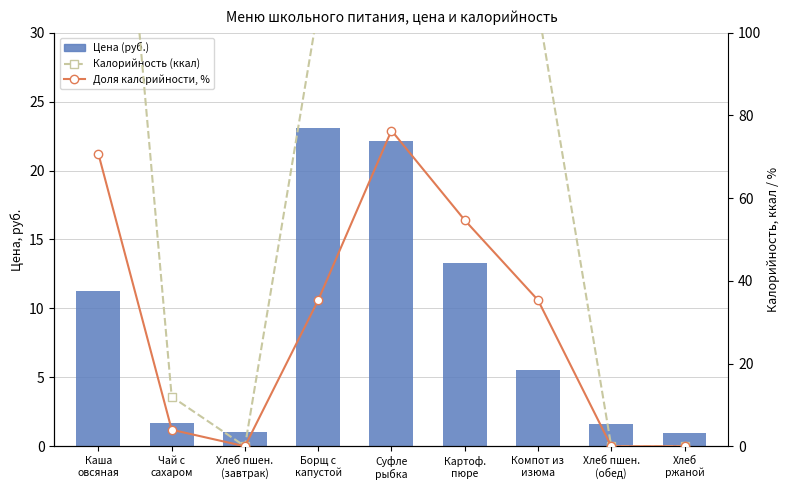

Reading left to right, extract all data points from this chart.

Цена (руб.): Каша
овсяная=11.2	Чай с
сахаром=1.7	Хлеб пшен.
(завтрак)=1.1	Борщ с
капустой=23.1	Суфле
рыбка=22.2	Картоф.
пюре=13.3	Компот из
изюма=5.5	Хлеб пшен.
(обед)=1.6	Хлеб
ржаной=1.0
Калорийность (ккал): Каша
овсяная=212.0	Чай с
сахаром=12.0	Хлеб пшен.
(завтрак)=0.0	Борщ с
капустой=106.0	Суфле
рыбка=229.0	Картоф.
пюре=164.0	Компот из
изюма=106.0	Хлеб пшен.
(обед)=0.0	Хлеб
ржаной=0.0
Калорийность %: Каша
овсяная=70.7	Чай с
сахаром=4.0	Хлеб пшен.
(завтрак)=0.0	Борщ с
капустой=35.3	Суфле
рыбка=76.3	Картоф.
пюре=54.7	Компот из
изюма=35.3	Хлеб пшен.
(обед)=0.0	Хлеб
ржаной=0.0